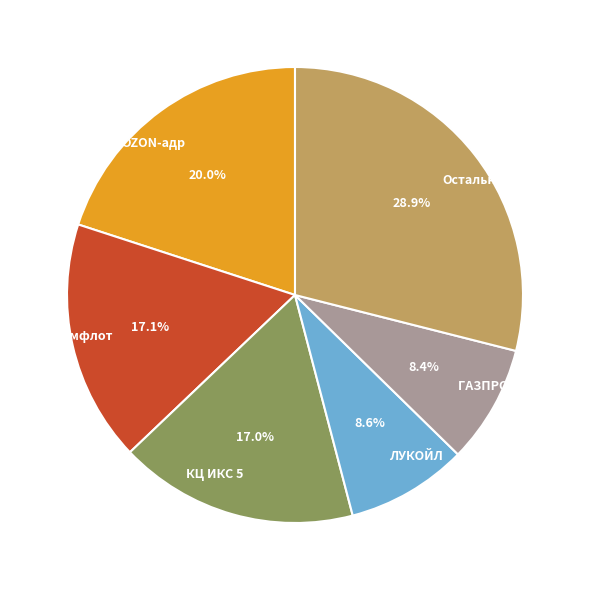

What is the largest slice in the pie chart?

Остальные